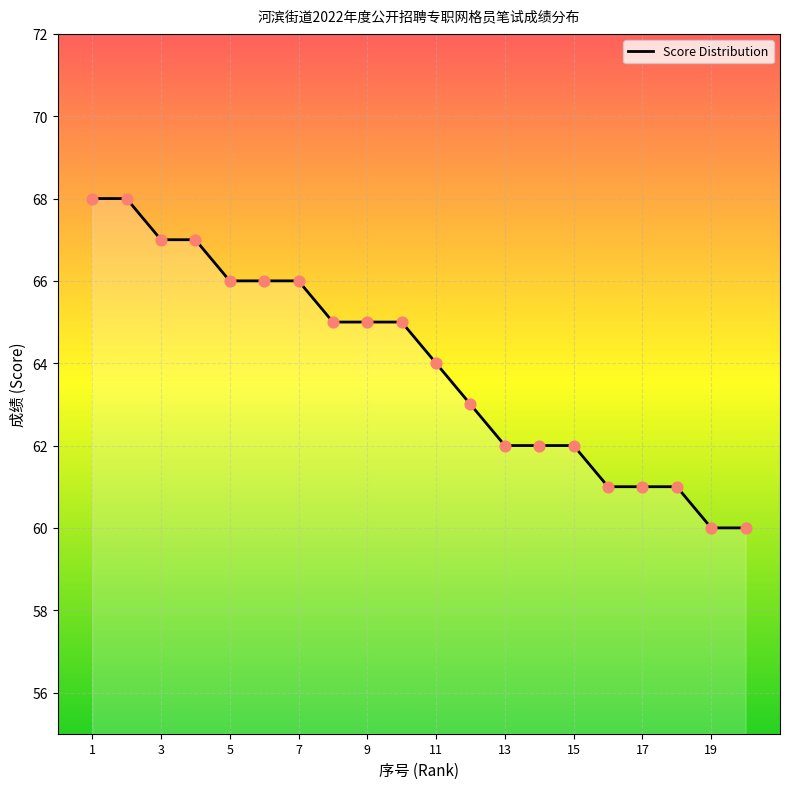

What is the difference between the maximum and minimum values?

8